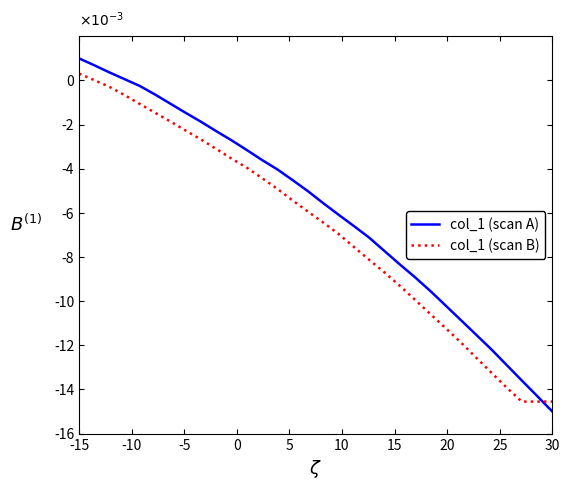

Does the chart display data point markers on the line(s)?

No